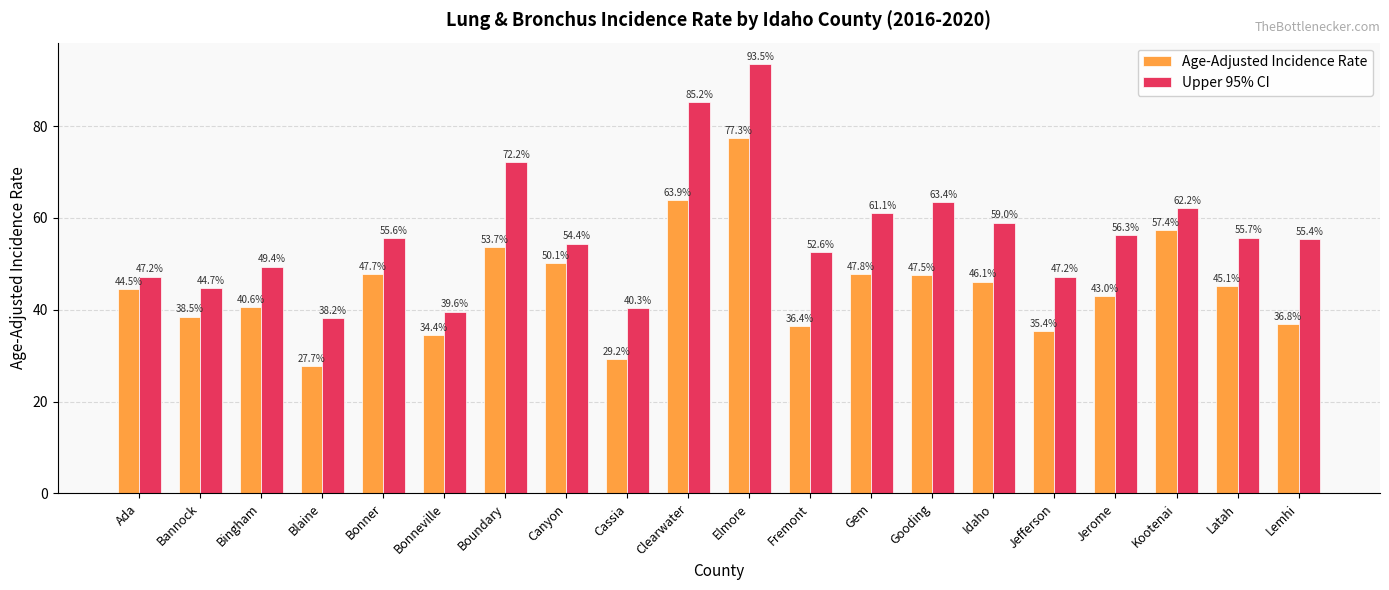

What is the sum of the Age-Adjusted Incidence Rate values at Boundary and Elmore?

131.0